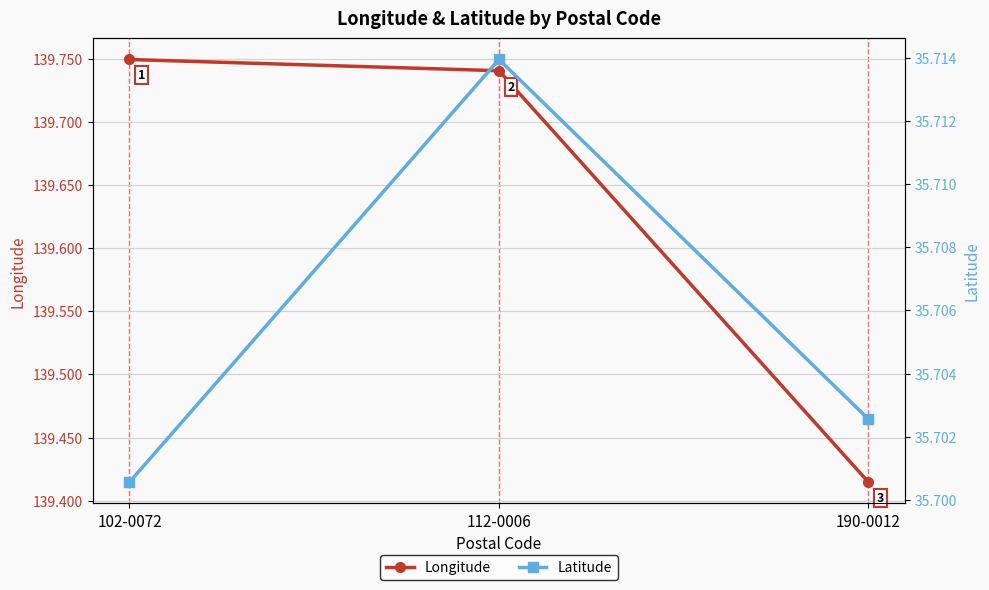

What is the maximum value shown in the chart?

139.7